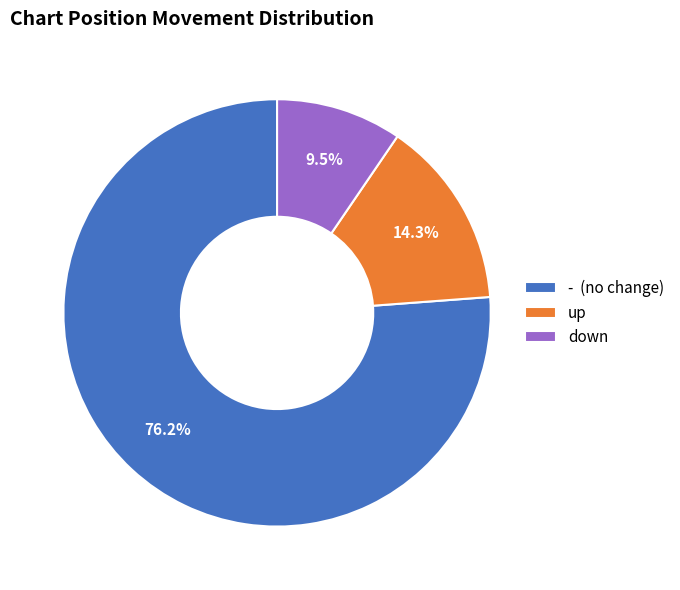

Do up and down together represent more than half of the pie?

No